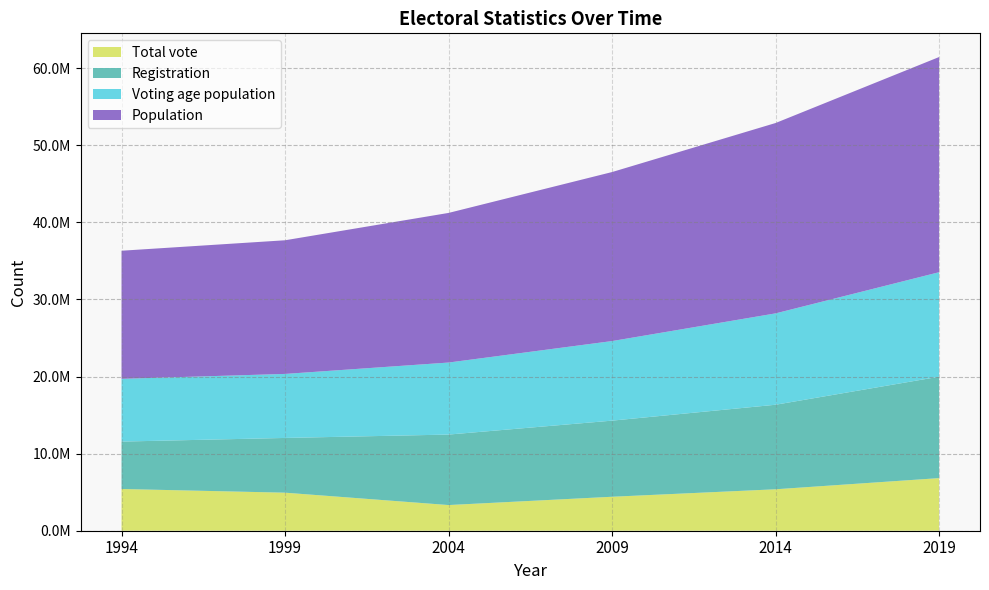

Reading left to right, list all the values displayed in this chart.

Total vote: 1994=5412940	1999=4934352	2004=3329177	2009=4406093	2014=5376329	2019=6823926
Registration: 1994=6148842	1999=7099105	2004=9142151	2009=9871949	2014=10964377	2019=13153088
Voting age population: 1994=8140860	1999=8303686	2004=9342561	2009=10322610	2014=11850615	2019=13554684
Population: 1994=16614000	1999=17336171	2004=19406703	2009=21921697	2014=24692144	2019=27910300